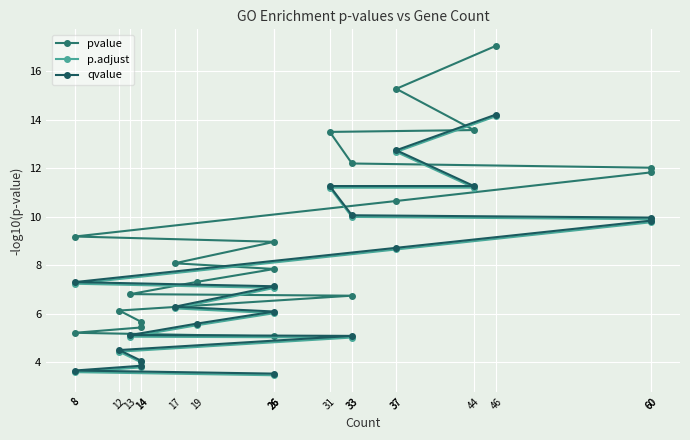

The value of qvalue at 17 is 6.3. True or false?

True